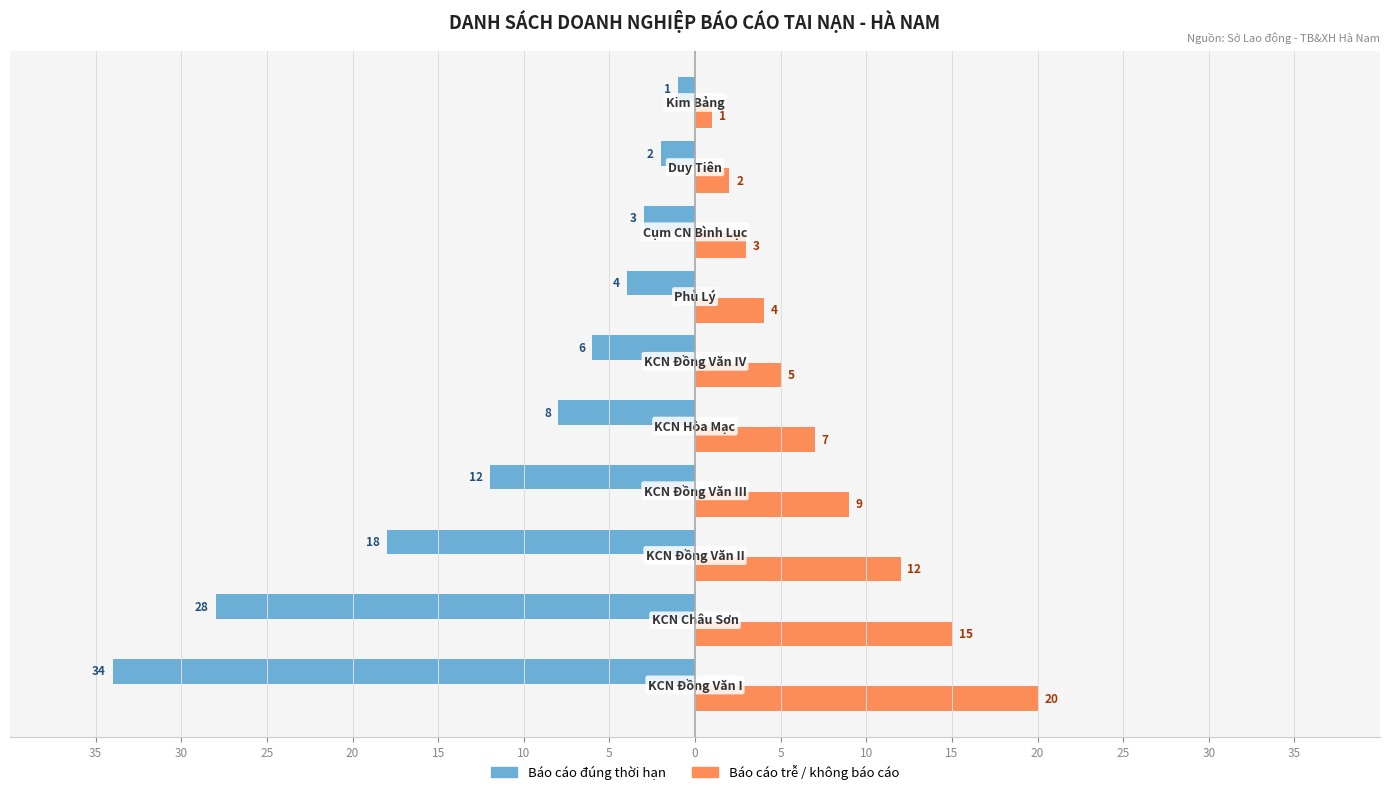

What is the highest value of the Báo cáo trễ / không báo cáo series?

20